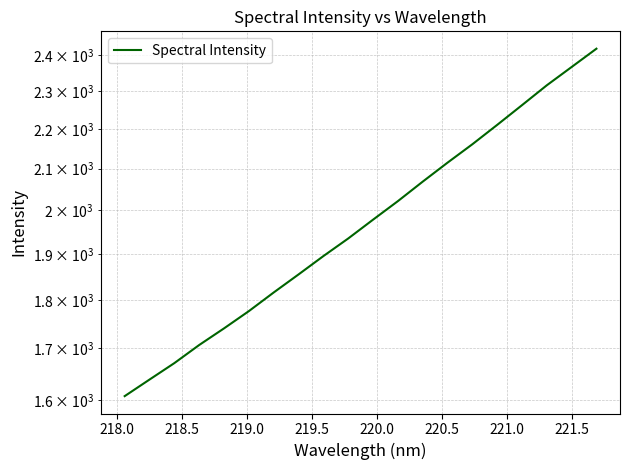

How many values exceed 1977?

10